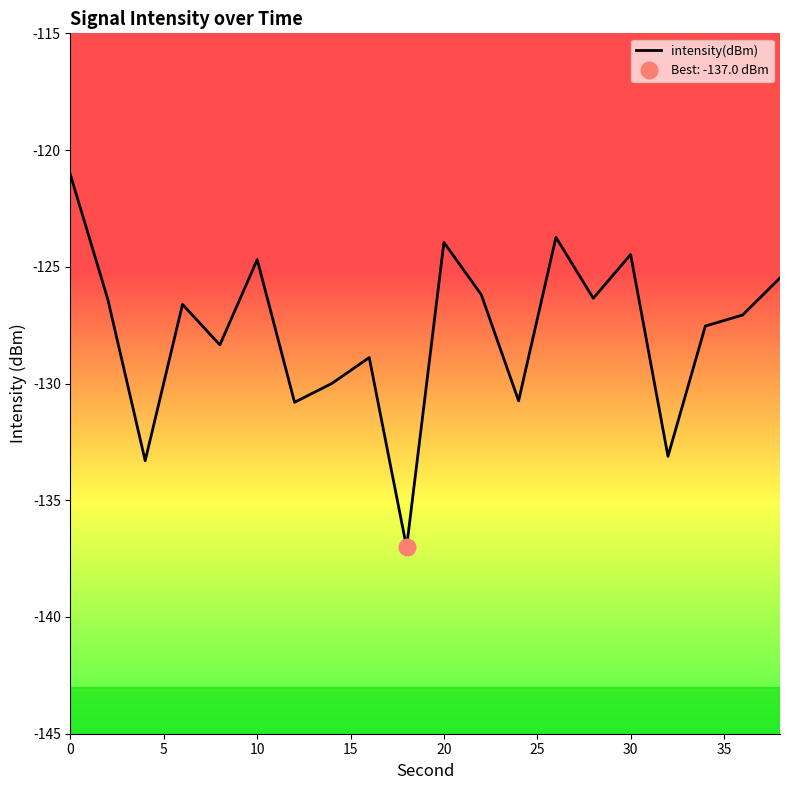

Does the chart have visible grid lines?

No